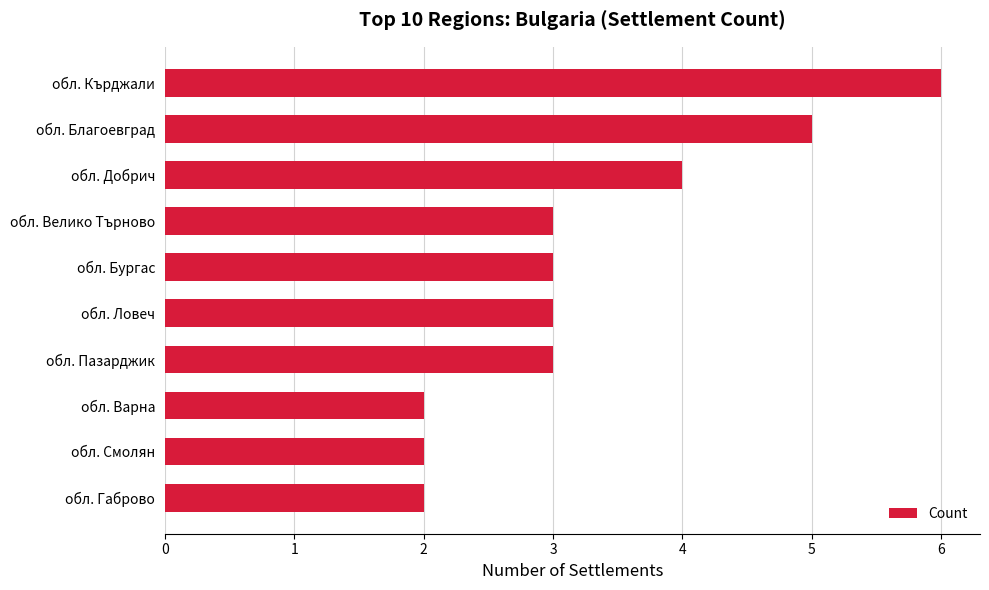

What is the change in value from обл. Пазарджик to обл. Благоевград?

+2